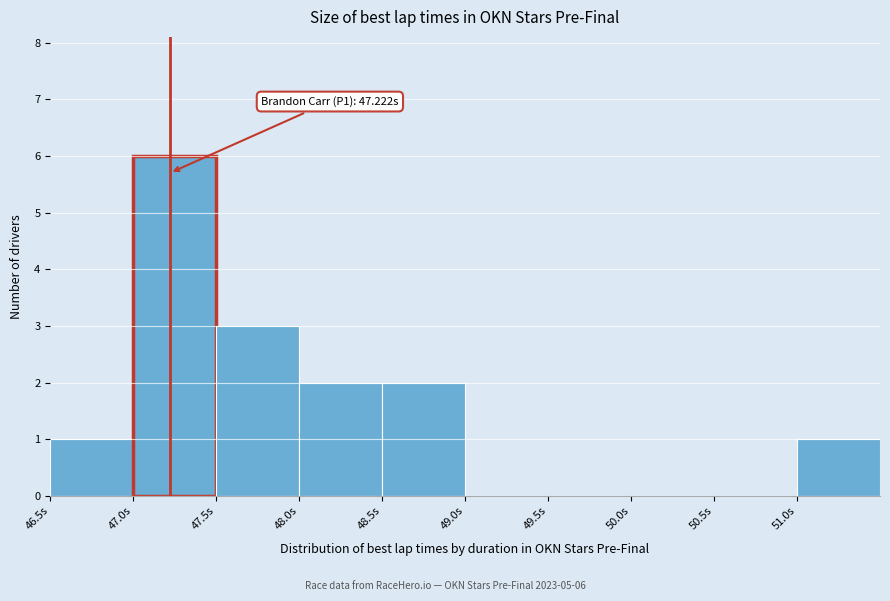

Which range on the x-axis has the tallest bar?

47.0 to 47.5